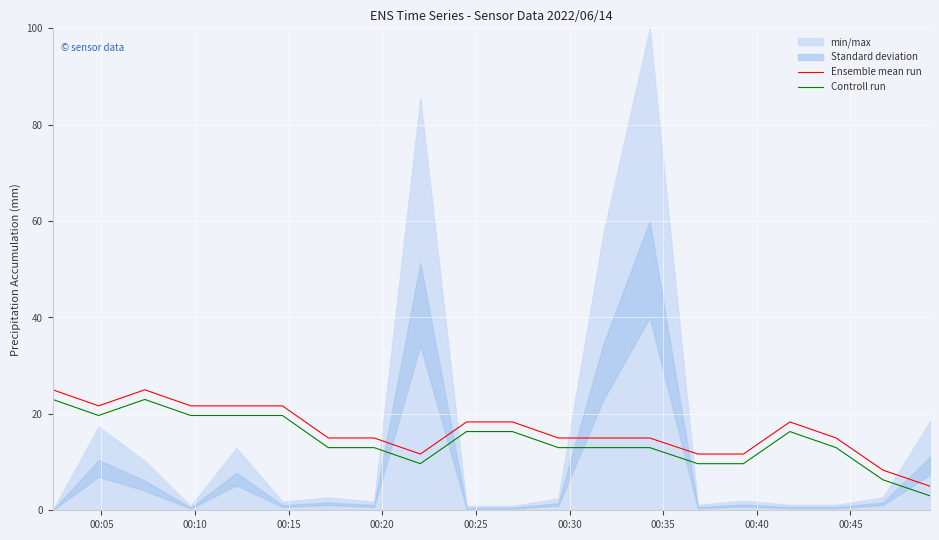

What is the minimum value shown in the chart?

3.0